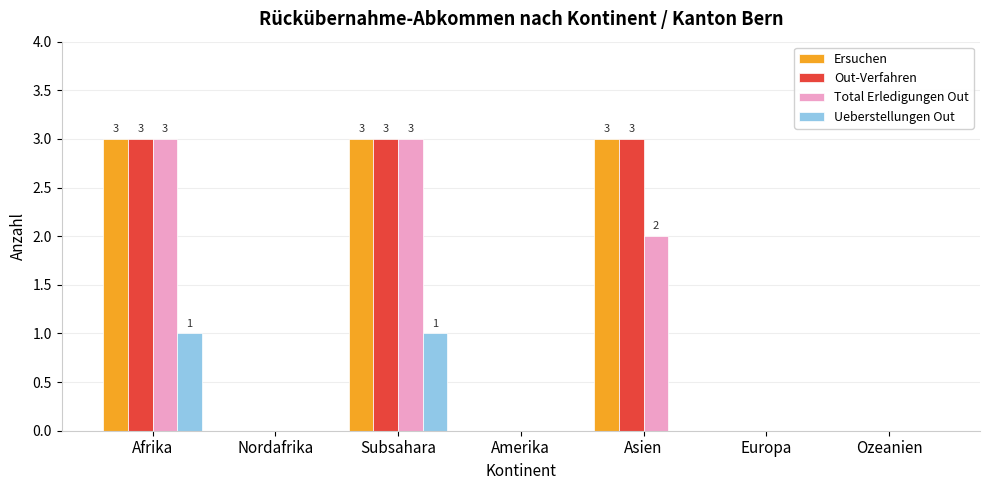

What is the sum of all Total Erledigungen Out values?

8